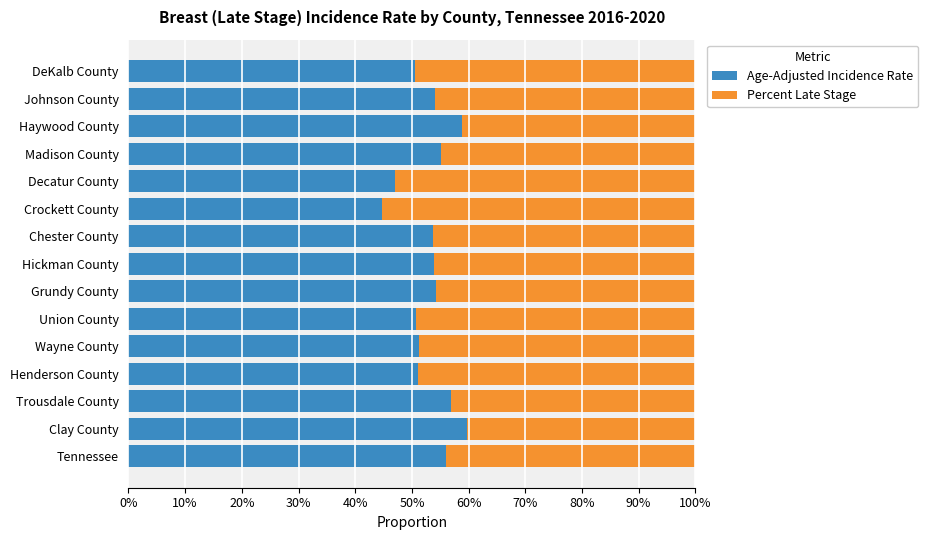

What are all the series names shown in the legend?

Age-Adjusted Incidence Rate, Percent Late Stage